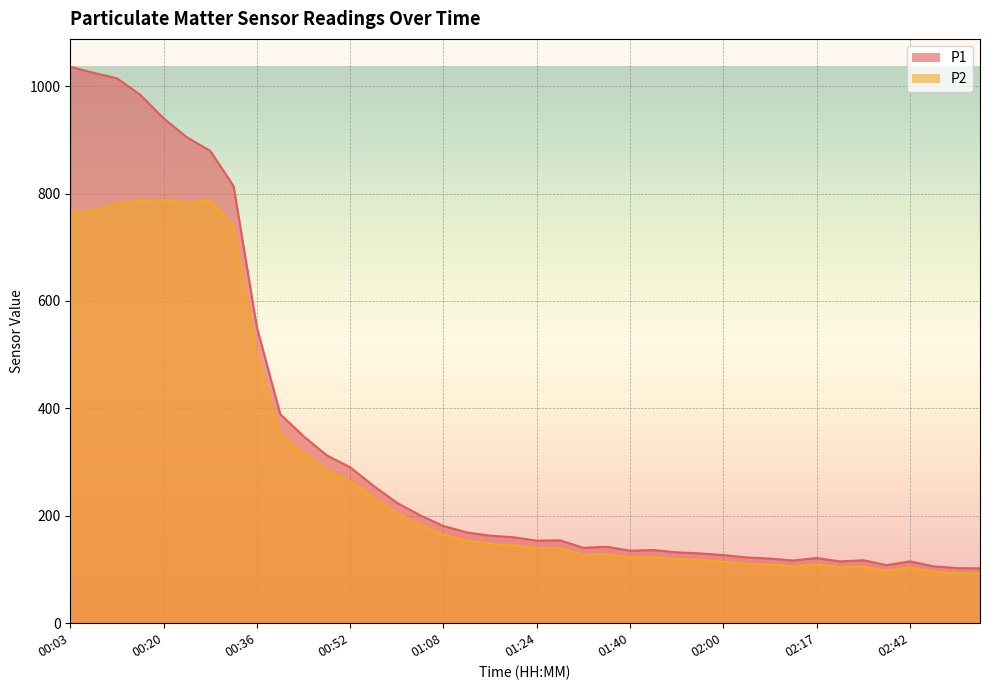

Is the value of P1 at 01:32 greater than the value of P2 at 01:56?

Yes